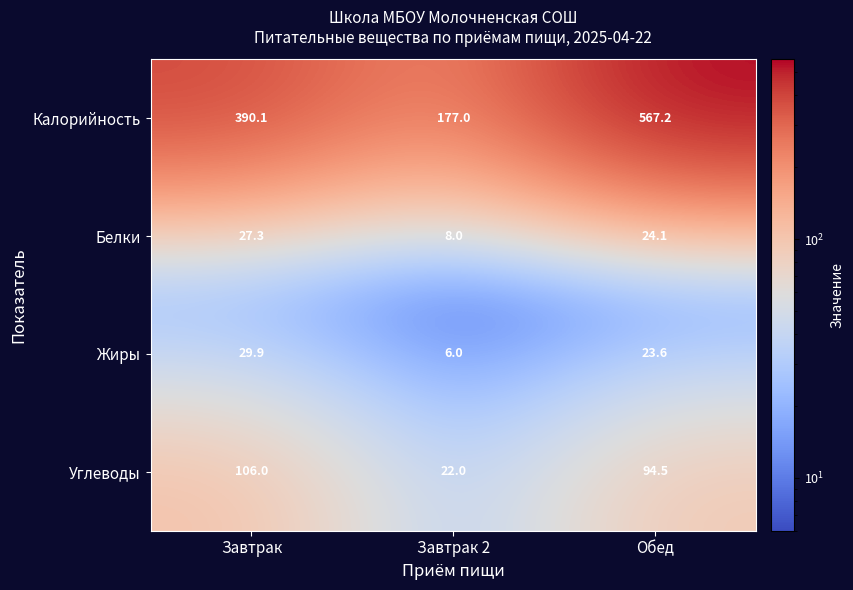

What is the sum of the Жиры values at Обед and Завтрак 2?

29.6